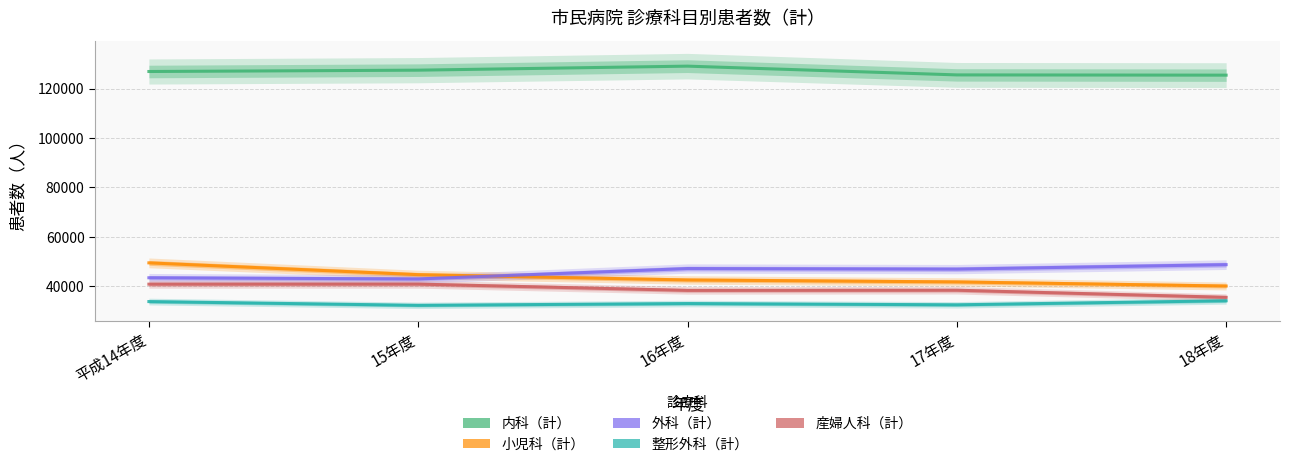

What is the lowest value of the 産婦人科（計） series?

35606